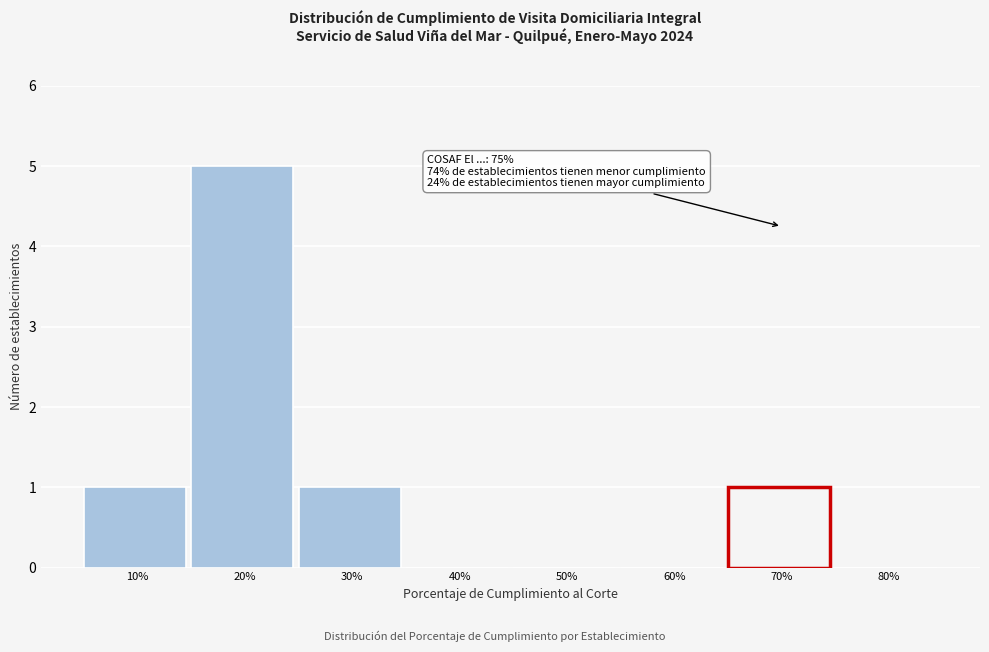

Reading right to left, transcribe all the data shown in this chart.

80%=0	60%=0	50%=0	40%=0	30%=1	20%=5	10%=1